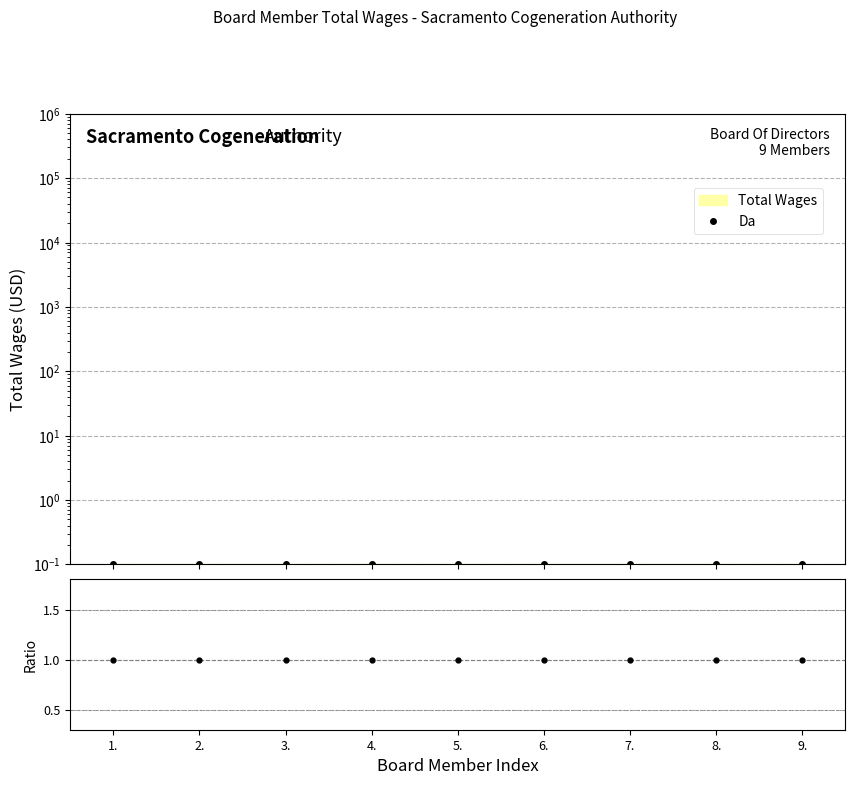

True or false: Ratio and Da intersect in this chart.

False